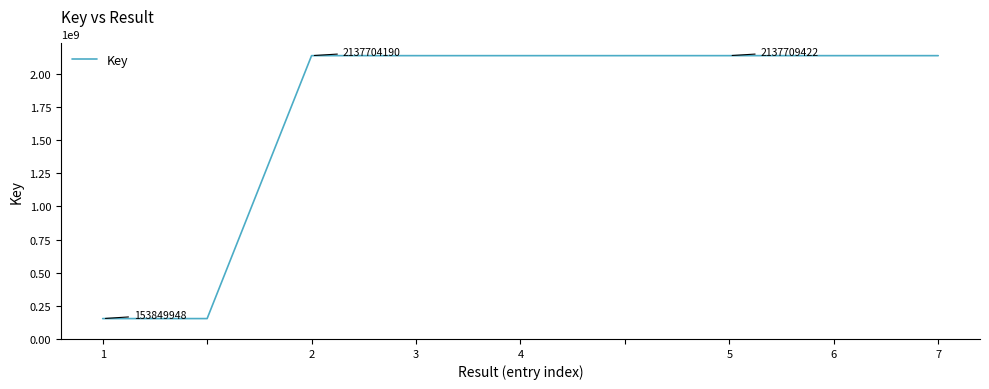

What is the difference between the maximum and minimum values?

1983859474